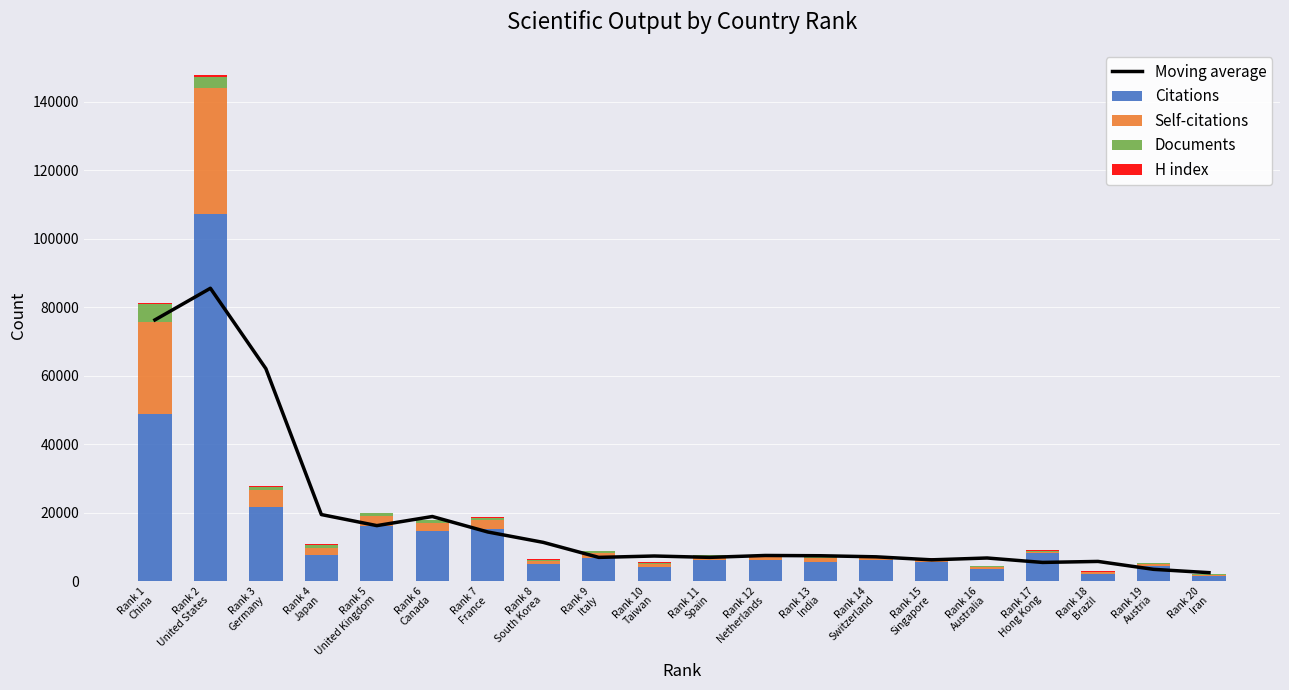

What is the total value across all series at Rank 8
South Korea?

17852.0